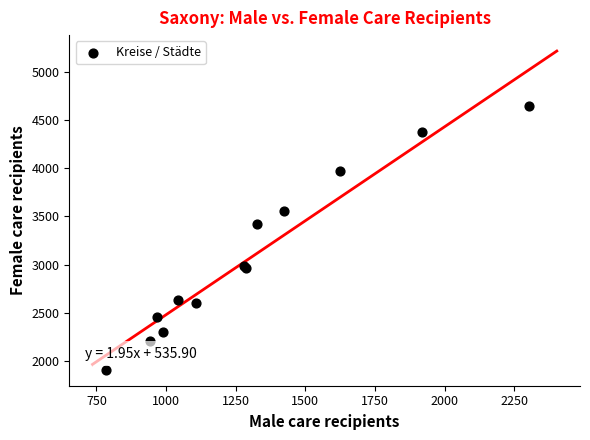

What Y value in the scatter plot is closest to 3280?

3417